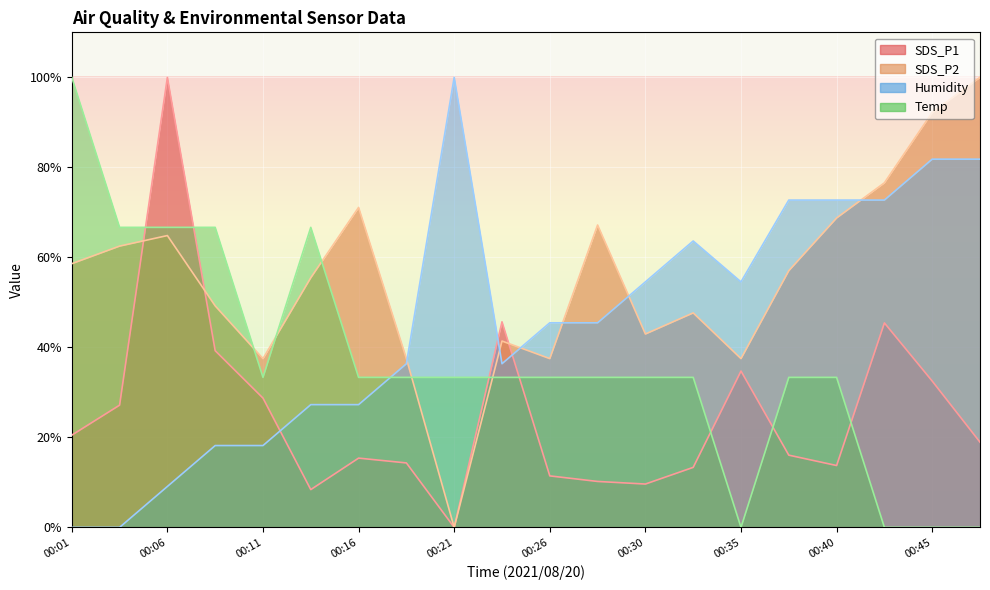

True or false: SDS_P1 and Humidity intersect in this chart.

True